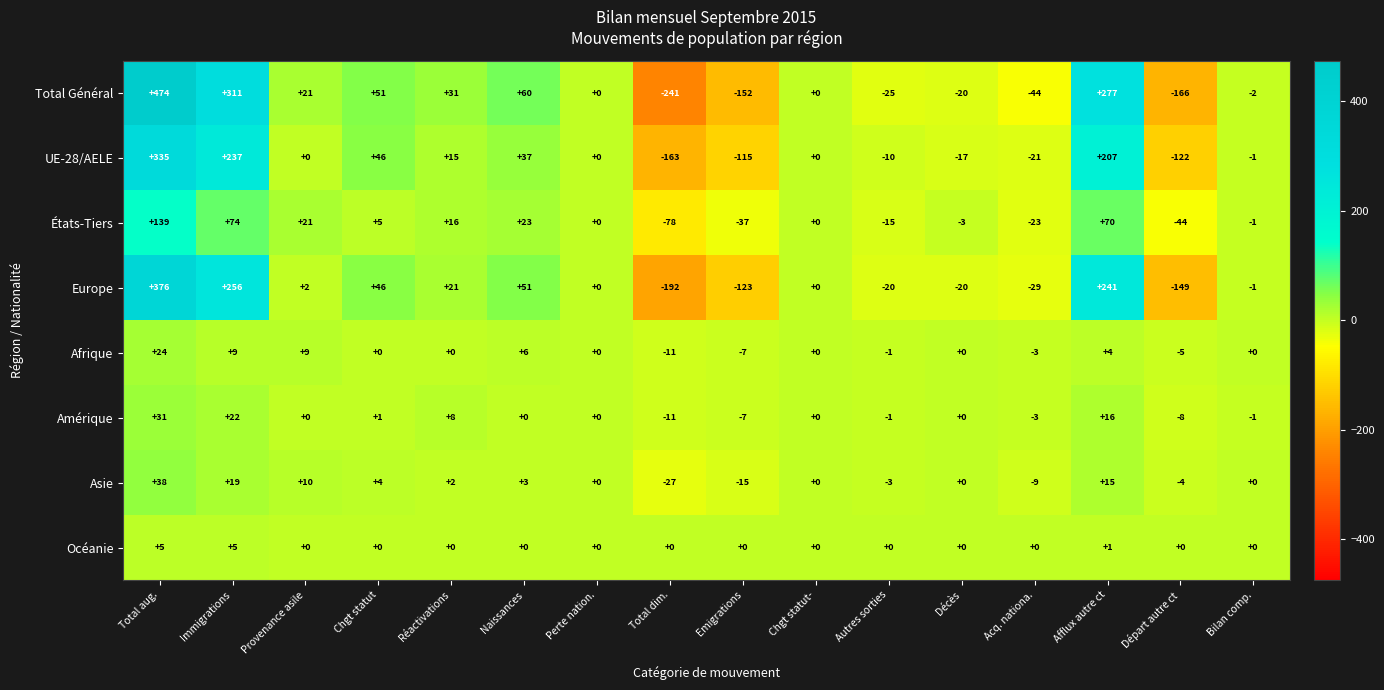

How many categories are shown in the chart?

16